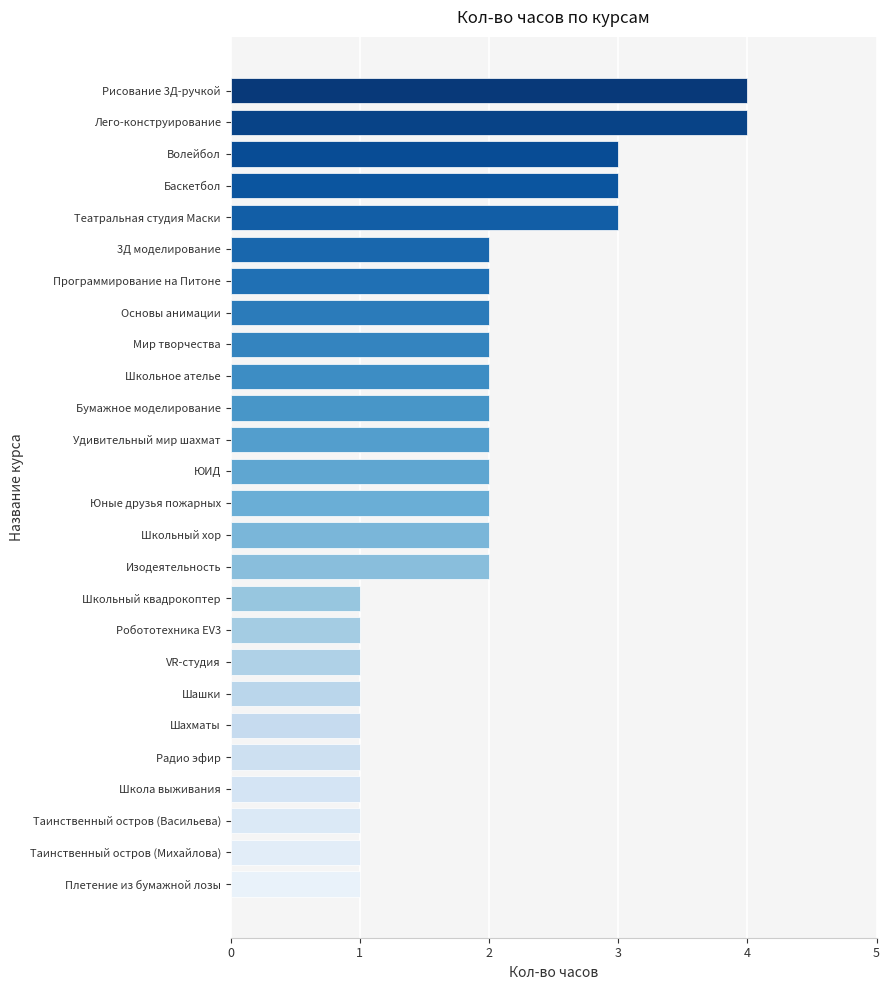

What is the difference between the maximum and minimum values?

3